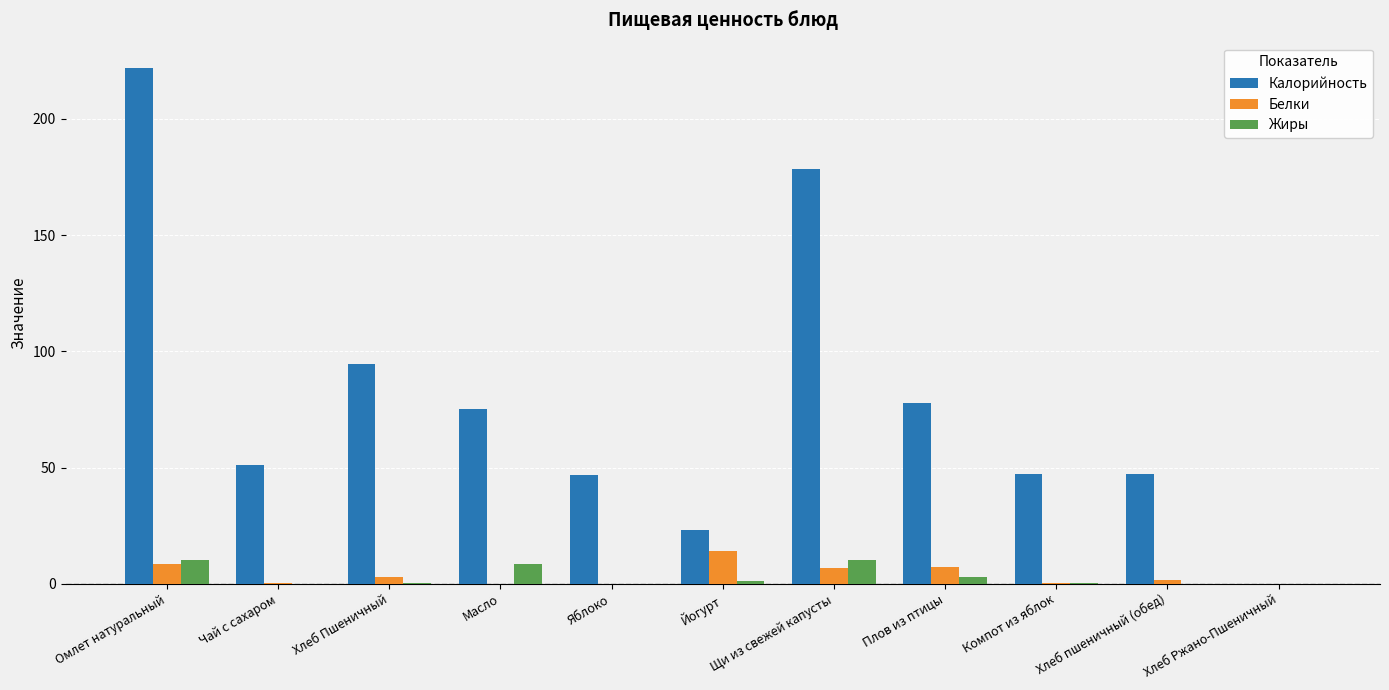

What are all the series names shown in the legend?

Калорийность, Белки, Жиры